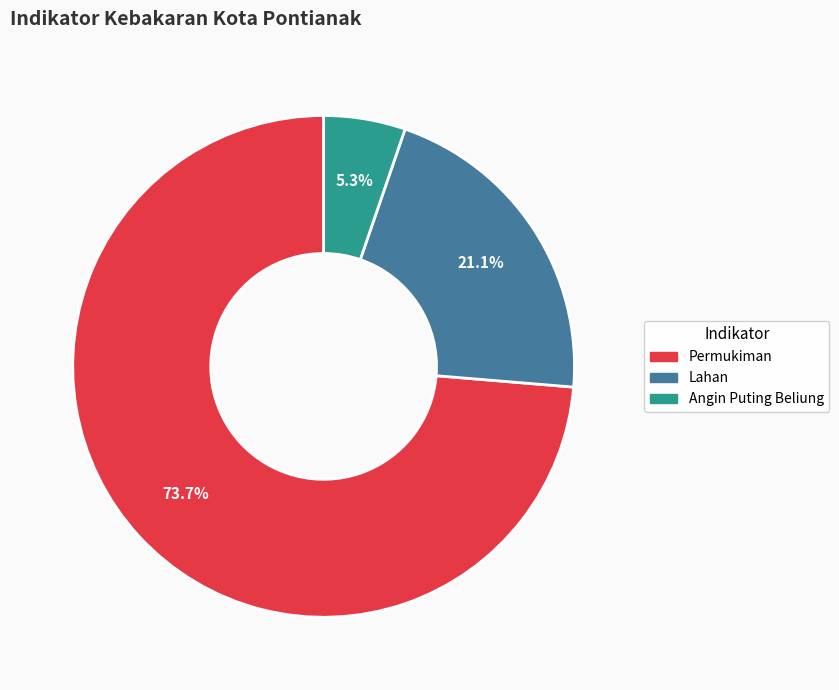

Between Permukiman and Lahan, which is larger?

Permukiman